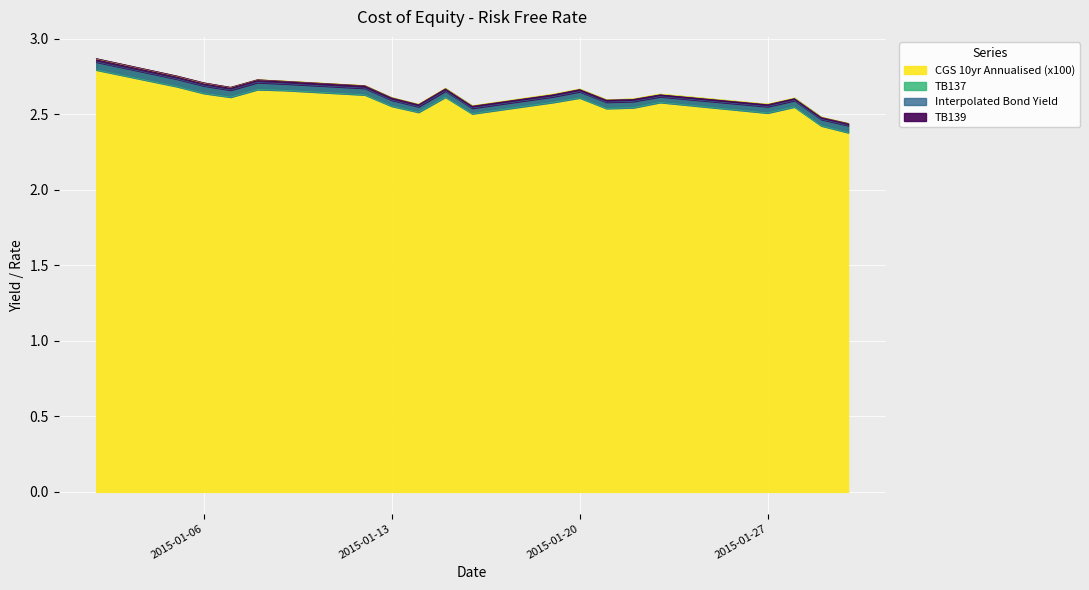

How many interior local peaks does the TB139 series have?

5